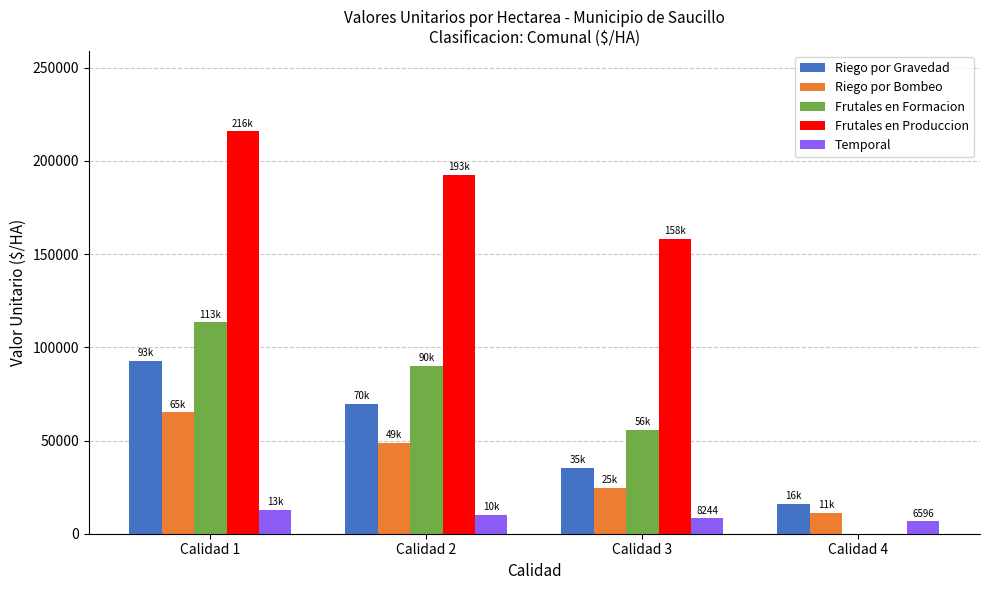

Which series has the largest total across all categories?

Frutales en Produccion